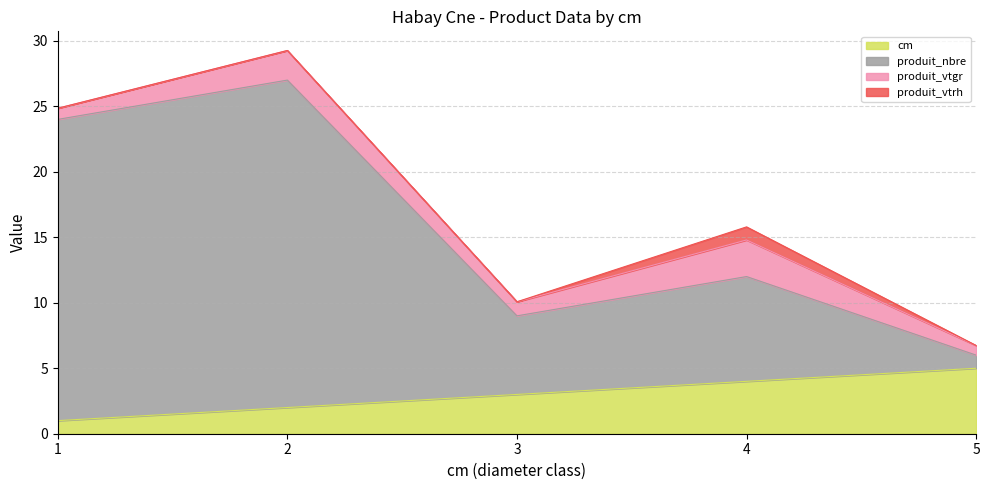

Read the cm value at 2.

2.0